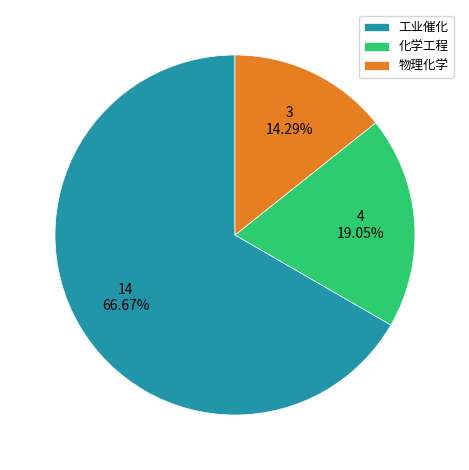

To the nearest percent, what percentage of the pie is 物理化学?

14%